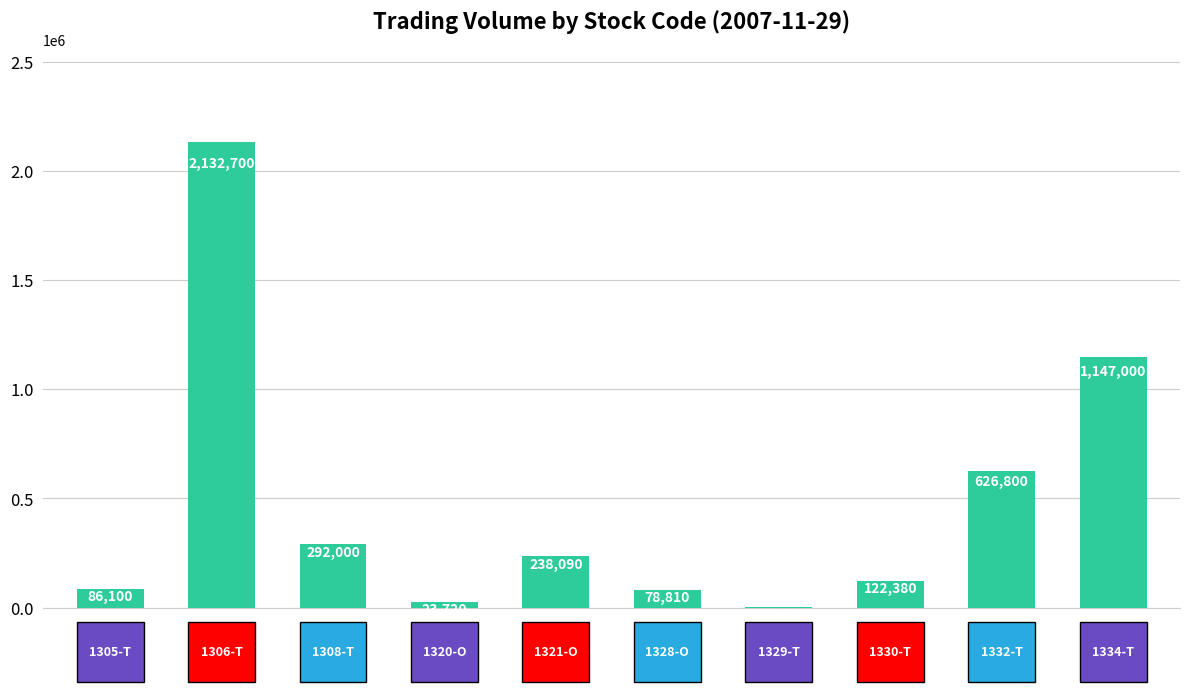

Reading left to right, extract all data points from this chart.

86100	2132700	292000	23720	238090	78810	2270	122380	626800	1147000